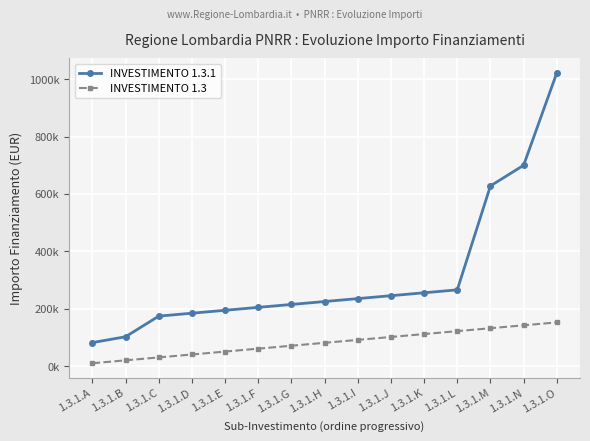

What is the sum of the INVESTIMENTO 1.3 values at 1.3.1.I and 1.3.1.K?

203440.0